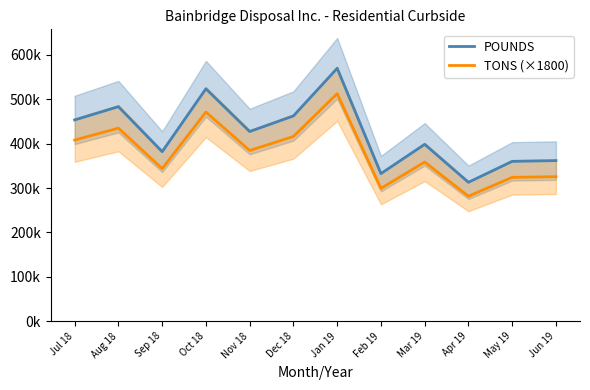

How many data points in POUNDS are less than 427180?

6